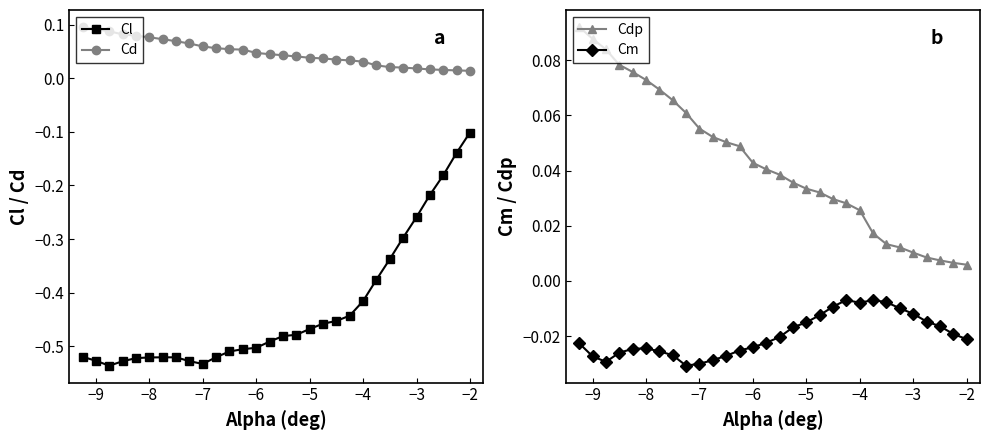

Count the Cd values in the range 0 to 1.

30